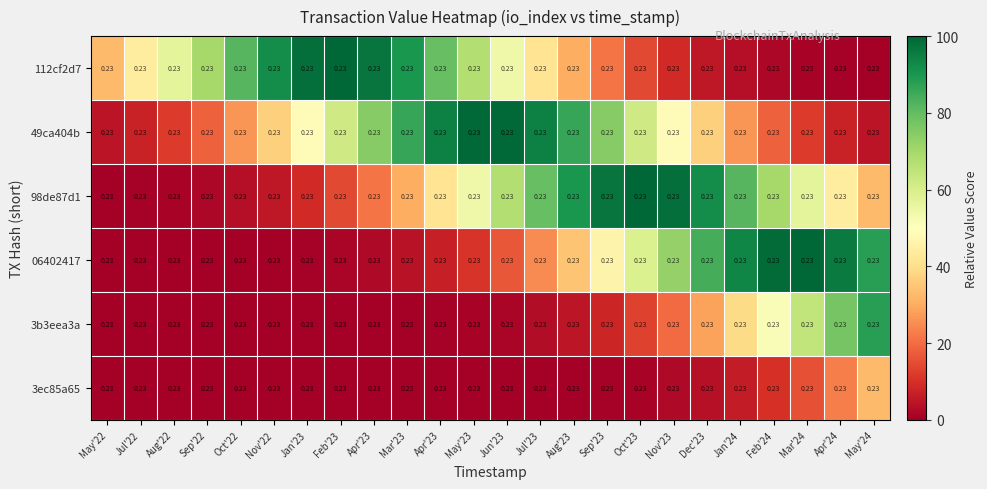

Reading right to left, what are all the values shown in this chart?

112cf2d7: May'24=0.2	Apr'24=0.2	Mar'24=0.2	Feb'24=0.2	Jan'24=0.2	Dec'23=0.2	Nov'23=0.2	Oct'23=0.2	Sep'23=0.2	Aug'23=0.2	Jul'23=0.2	Jun'23=0.2	May'23=0.2	Apr'23=0.2	Mar'23=0.2	Apr'23=0.2	Feb'23=0.2	Jan'23=0.2	Nov'22=0.2	Oct'22=0.2	Sep'22=0.2	Aug'22=0.2	Jul'22=0.2	May'22=0.2
49ca404b: May'24=0.2	Apr'24=0.2	Mar'24=0.2	Feb'24=0.2	Jan'24=0.2	Dec'23=0.2	Nov'23=0.2	Oct'23=0.2	Sep'23=0.2	Aug'23=0.2	Jul'23=0.2	Jun'23=0.2	May'23=0.2	Apr'23=0.2	Mar'23=0.2	Apr'23=0.2	Feb'23=0.2	Jan'23=0.2	Nov'22=0.2	Oct'22=0.2	Sep'22=0.2	Aug'22=0.2	Jul'22=0.2	May'22=0.2
98de87d1: May'24=0.2	Apr'24=0.2	Mar'24=0.2	Feb'24=0.2	Jan'24=0.2	Dec'23=0.2	Nov'23=0.2	Oct'23=0.2	Sep'23=0.2	Aug'23=0.2	Jul'23=0.2	Jun'23=0.2	May'23=0.2	Apr'23=0.2	Mar'23=0.2	Apr'23=0.2	Feb'23=0.2	Jan'23=0.2	Nov'22=0.2	Oct'22=0.2	Sep'22=0.2	Aug'22=0.2	Jul'22=0.2	May'22=0.2
06402417: May'24=0.2	Apr'24=0.2	Mar'24=0.2	Feb'24=0.2	Jan'24=0.2	Dec'23=0.2	Nov'23=0.2	Oct'23=0.2	Sep'23=0.2	Aug'23=0.2	Jul'23=0.2	Jun'23=0.2	May'23=0.2	Apr'23=0.2	Mar'23=0.2	Apr'23=0.2	Feb'23=0.2	Jan'23=0.2	Nov'22=0.2	Oct'22=0.2	Sep'22=0.2	Aug'22=0.2	Jul'22=0.2	May'22=0.2
3b3eea3a: May'24=0.2	Apr'24=0.2	Mar'24=0.2	Feb'24=0.2	Jan'24=0.2	Dec'23=0.2	Nov'23=0.2	Oct'23=0.2	Sep'23=0.2	Aug'23=0.2	Jul'23=0.2	Jun'23=0.2	May'23=0.2	Apr'23=0.2	Mar'23=0.2	Apr'23=0.2	Feb'23=0.2	Jan'23=0.2	Nov'22=0.2	Oct'22=0.2	Sep'22=0.2	Aug'22=0.2	Jul'22=0.2	May'22=0.2
3ec85a65: May'24=0.2	Apr'24=0.2	Mar'24=0.2	Feb'24=0.2	Jan'24=0.2	Dec'23=0.2	Nov'23=0.2	Oct'23=0.2	Sep'23=0.2	Aug'23=0.2	Jul'23=0.2	Jun'23=0.2	May'23=0.2	Apr'23=0.2	Mar'23=0.2	Apr'23=0.2	Feb'23=0.2	Jan'23=0.2	Nov'22=0.2	Oct'22=0.2	Sep'22=0.2	Aug'22=0.2	Jul'22=0.2	May'22=0.2